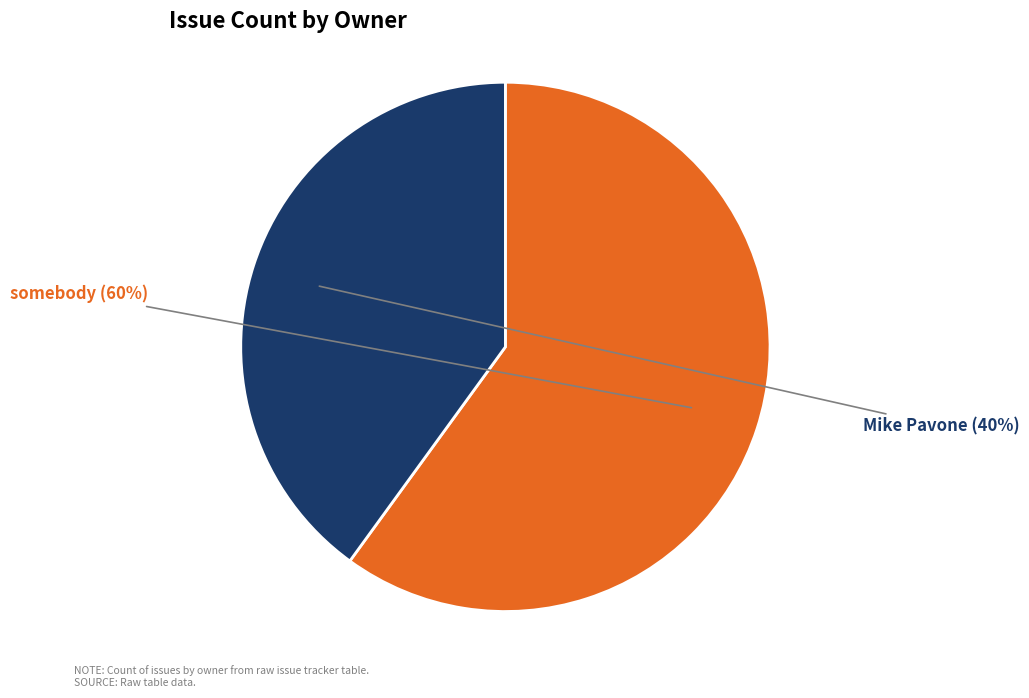

To the nearest percent, what is the difference between the largest and smallest slice percentages?

20%